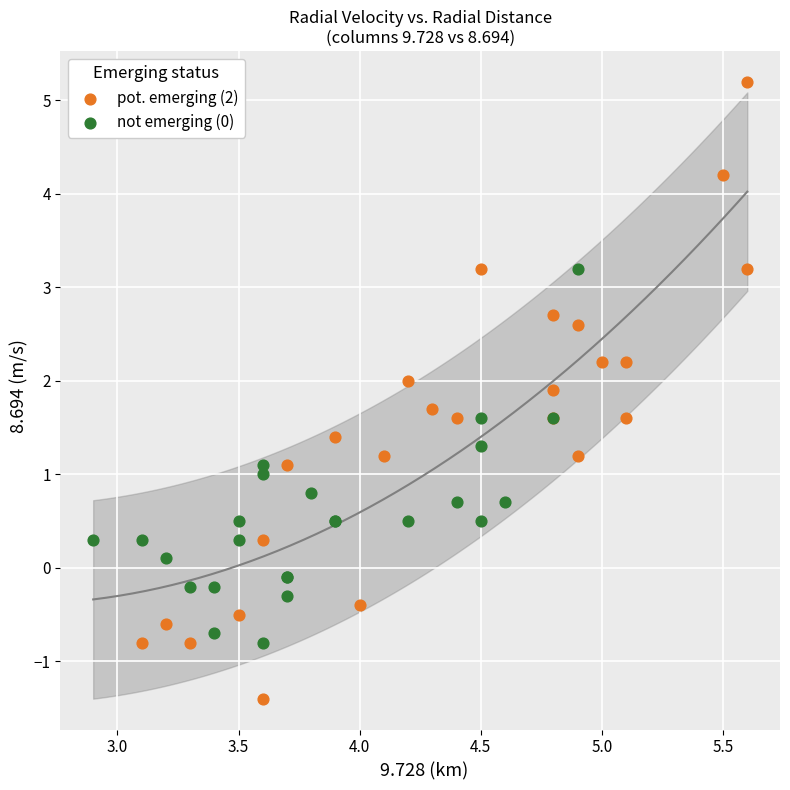

Which series reaches the minimum Y coordinate?

pot. emerging (2)